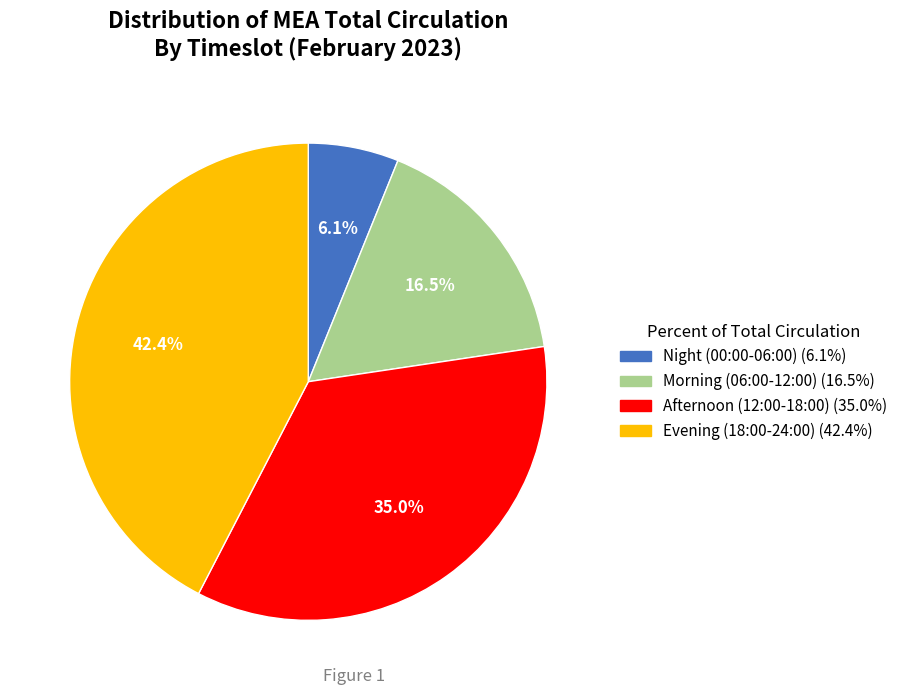

How many slices are in this pie chart?

4